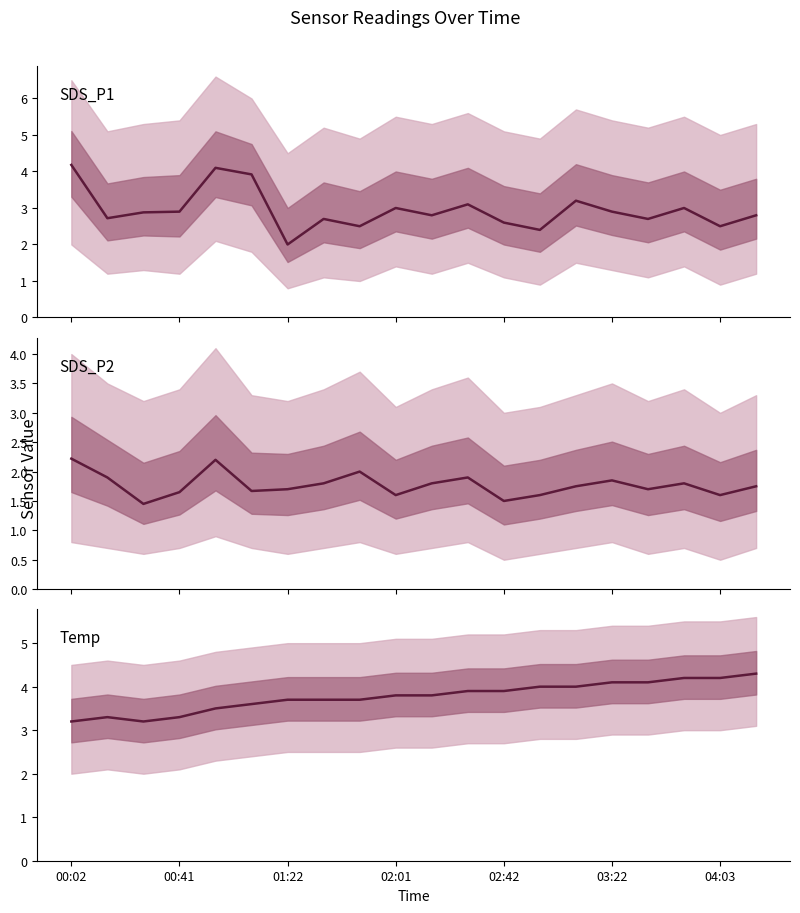

The value of SDS_P2 at 10 is 1.8. True or false?

True